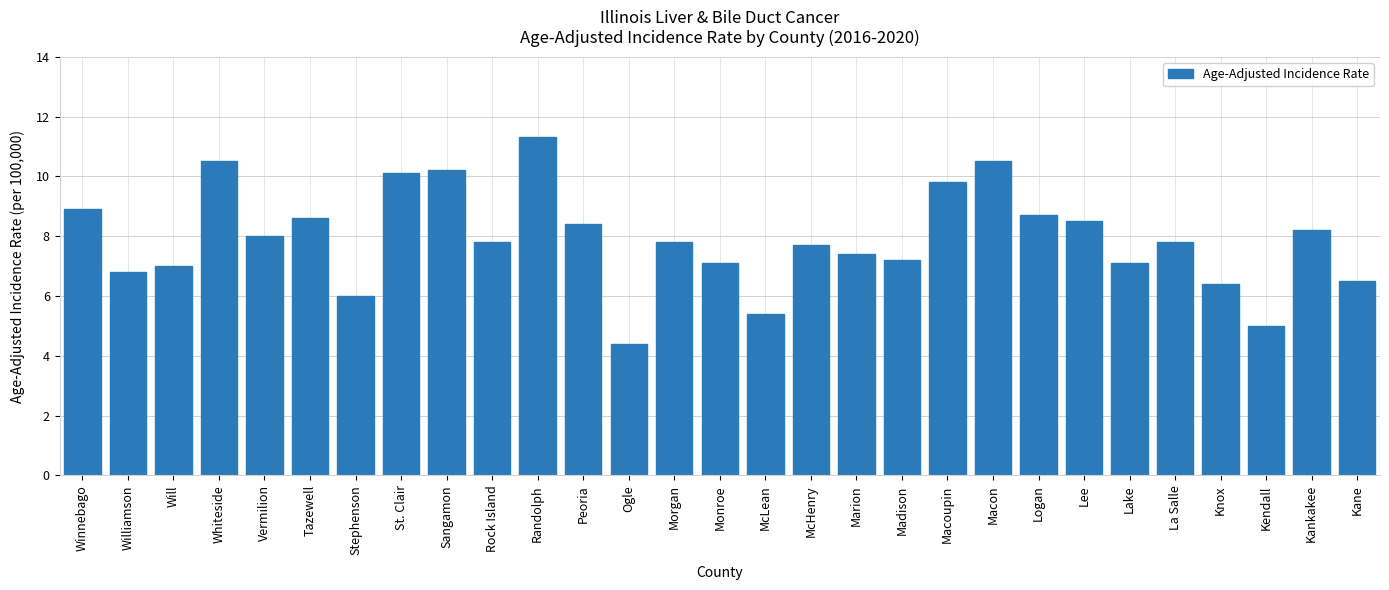

Is it true that the value at Peoria is 8.4?

True